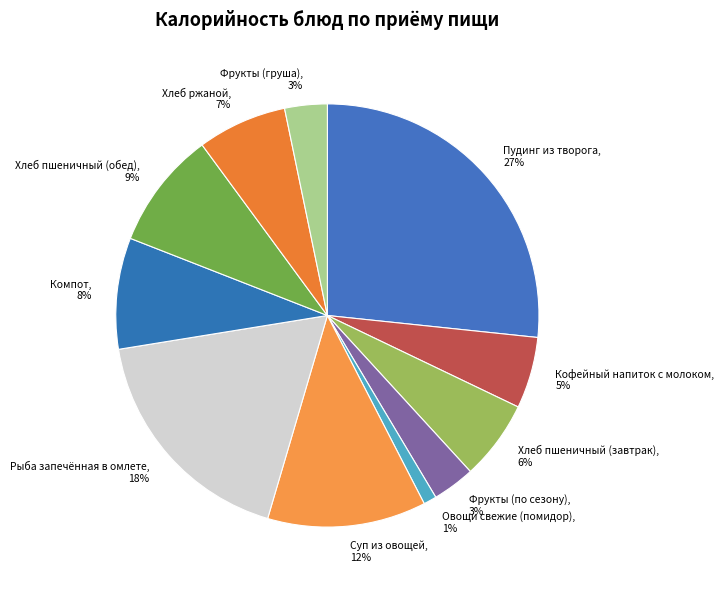

Does Хлеб пшеничный (обед) account for over 50% of the chart?

No